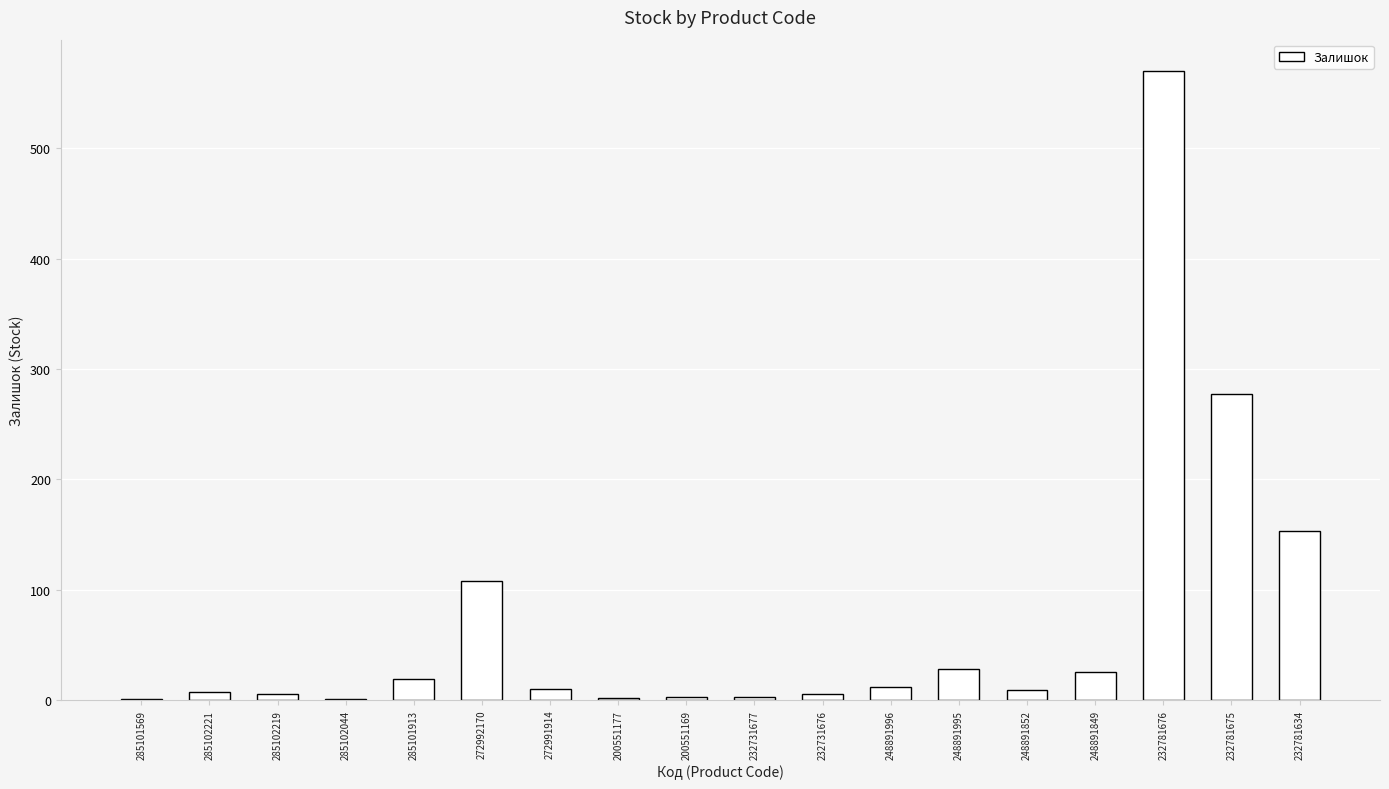

True or false: the data shows 19 at 285101913.

True